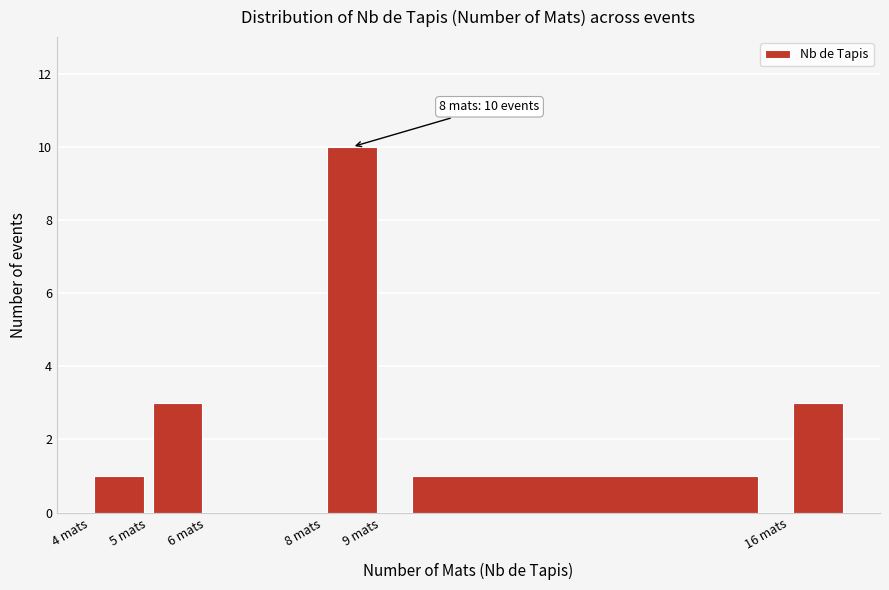

Over which range of the x-axis is the bar tallest?

8 to 9